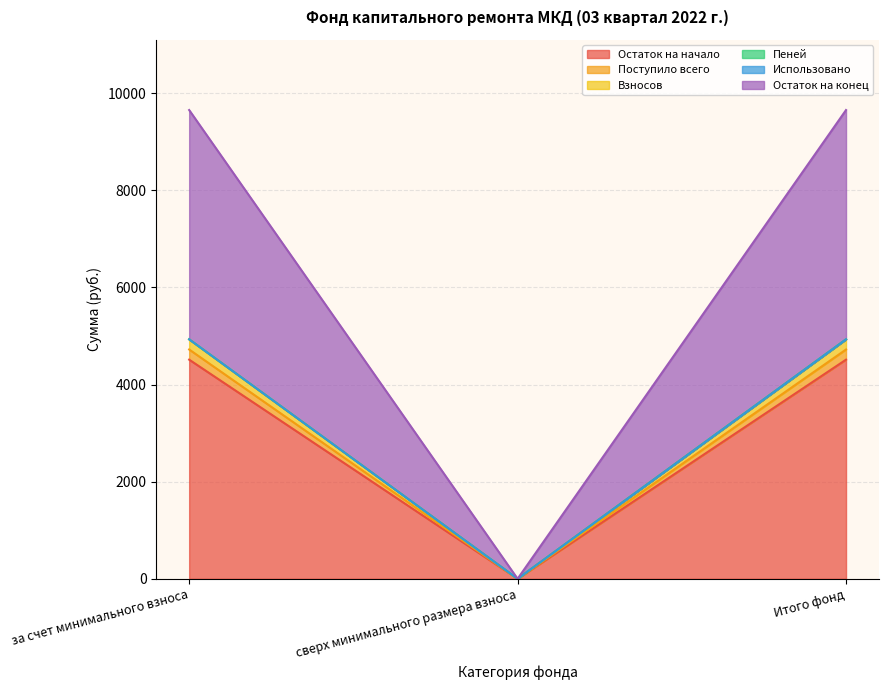

What is the label of the 1st point from the right?

Итого фонд